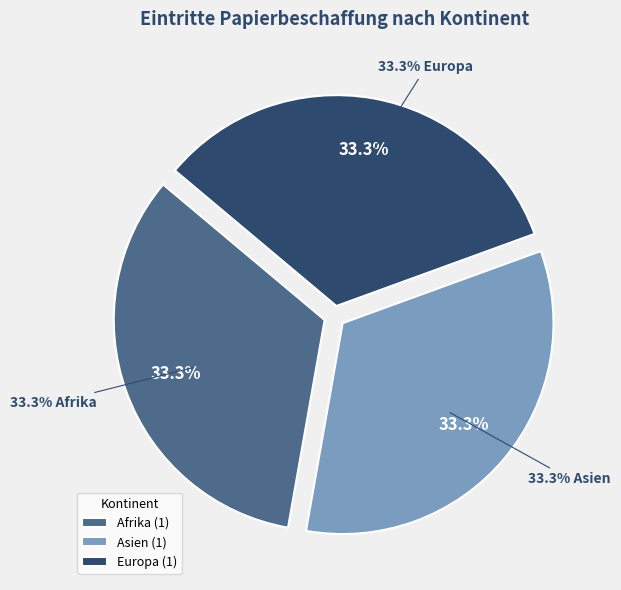

Is Europa the majority of the pie?

No